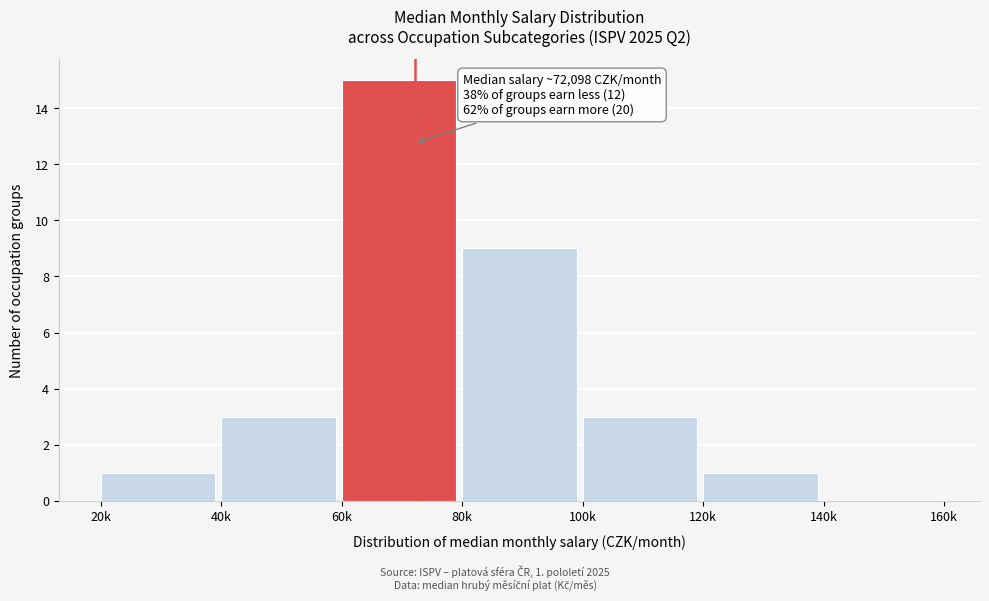

Reading left to right, what are all the values shown in this chart?

20k=1	40k=3	60k=15	80k=9	100k=3	120k=1	140k=0